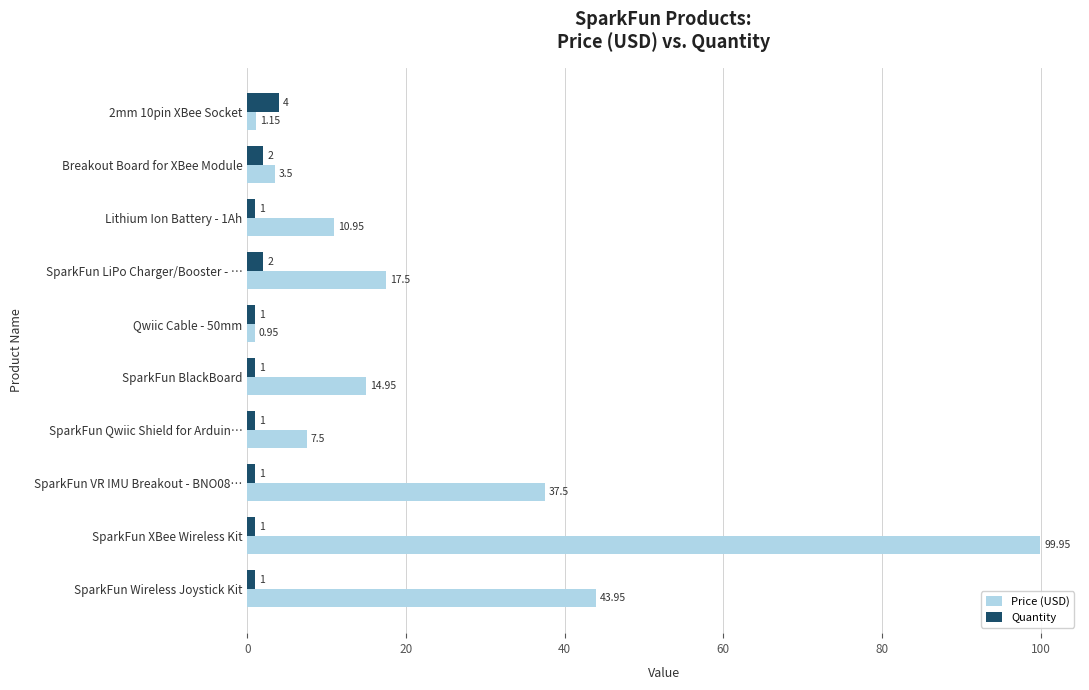

What are all the series names shown in the legend?

Price (USD), Quantity